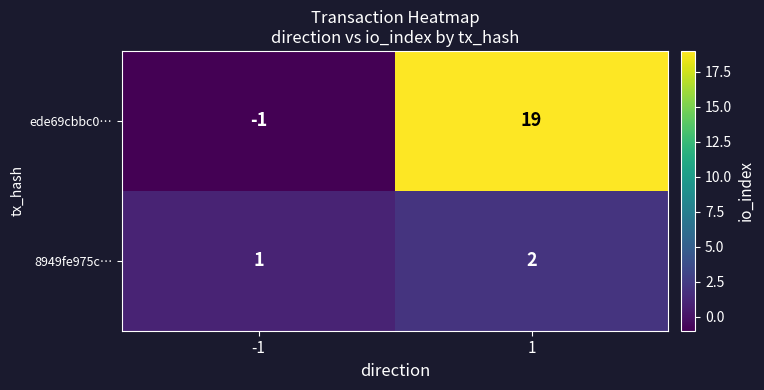

Reading left to right, what are all the values shown in this chart?

ede69cbbc0…: -1	19
8949fe975c…: 1	2